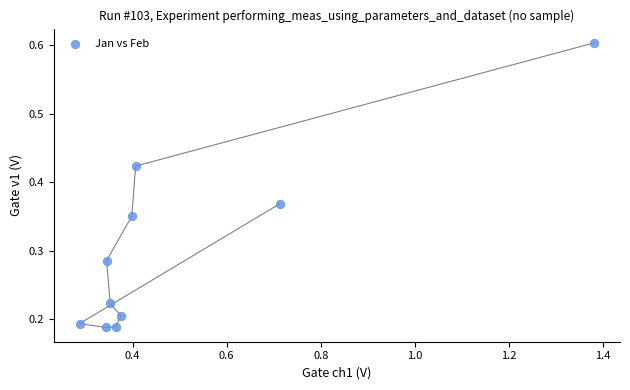

What is the range of X values (max minus min)?

1.1